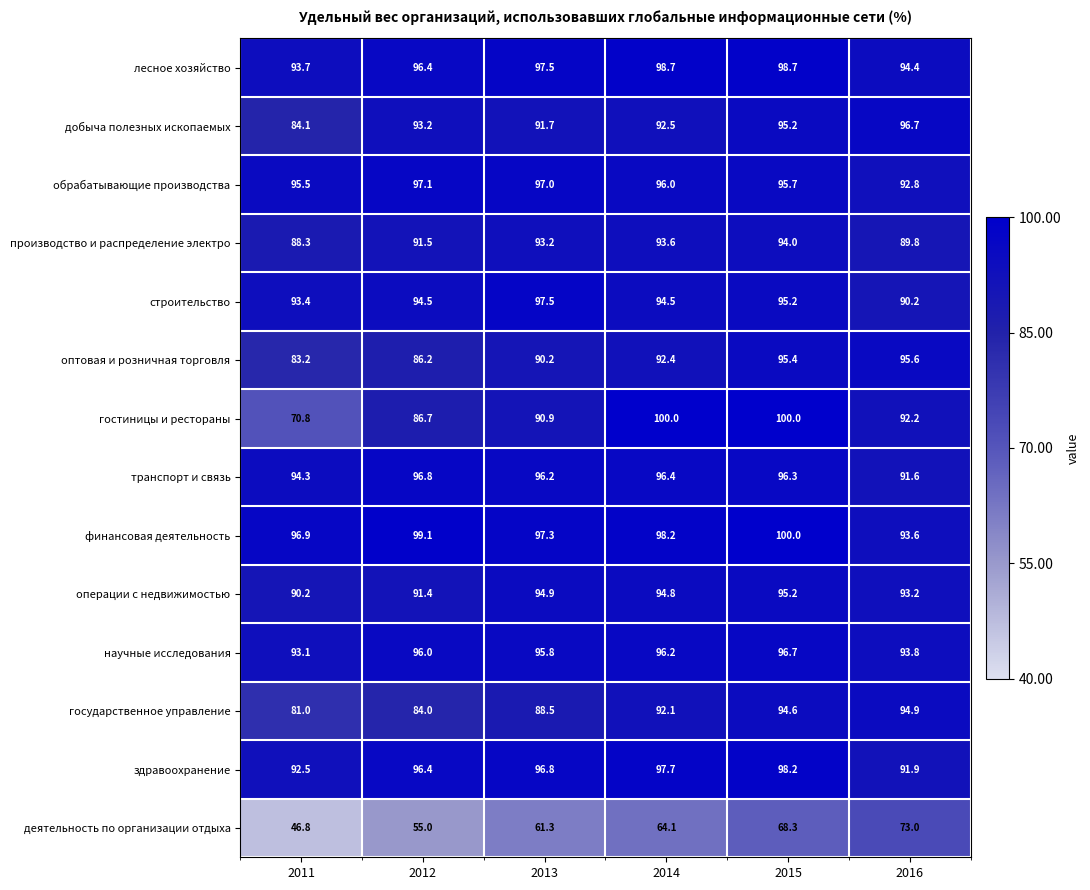

True or false: транспорт и связь has a value of 96.8 at 2012.

True